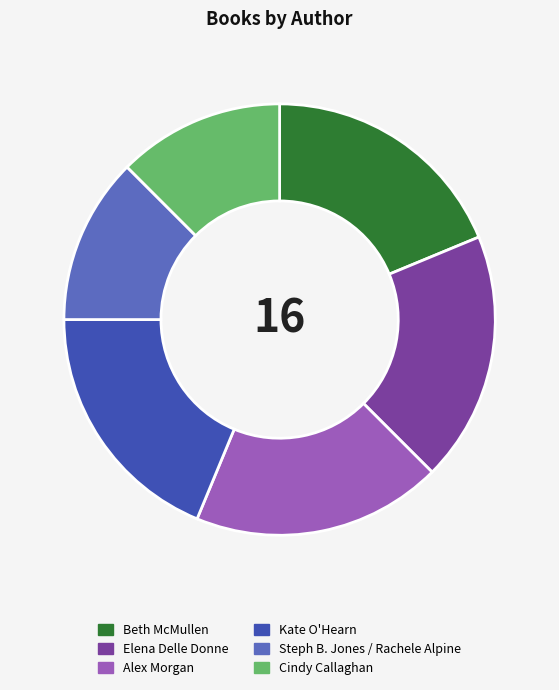

What is the ratio of the value at Elena Delle Donne to the value at Kate O'Hearn?

1.0